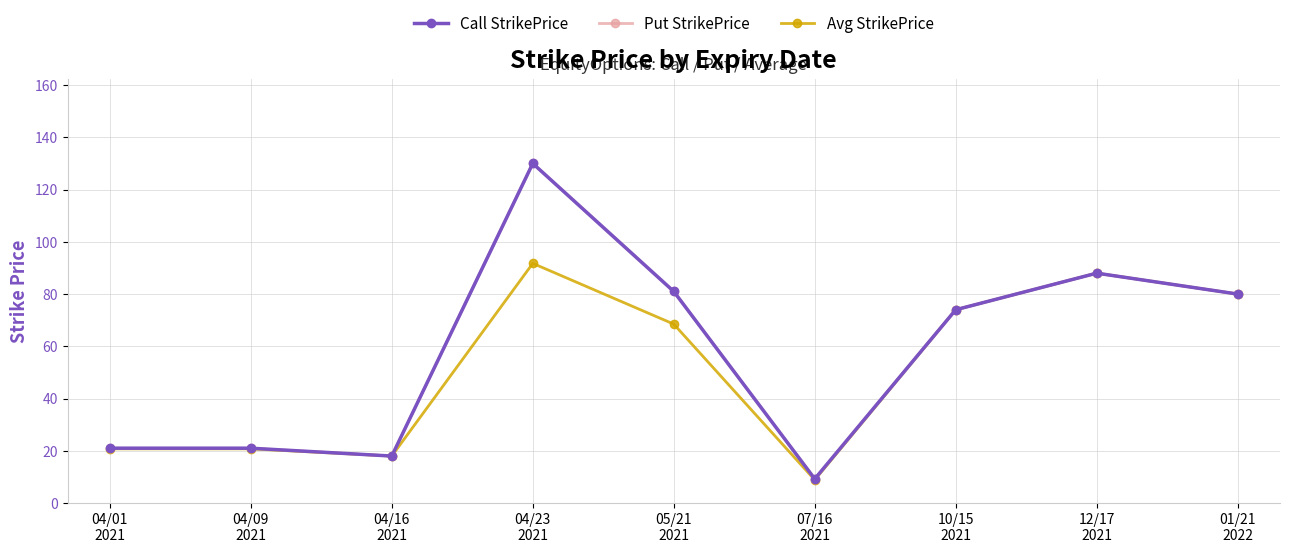

True or false: Put StrikePrice and Avg StrikePrice intersect in this chart.

False